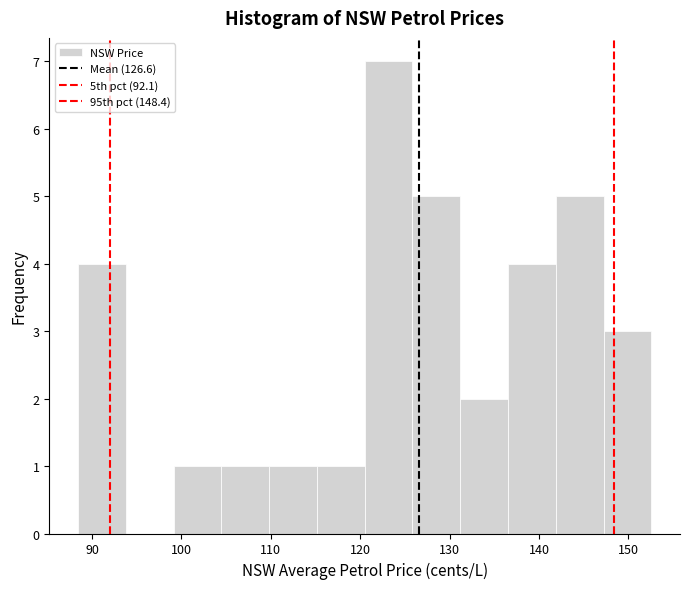

Reading left to right, list every bar in this chart as the range it spans on the x-axis followed by its height. Neither the bar edges nor the heights are printed on the chart, so give them approximately, as read against the axes.

88 to 94: 4
94 to 99: 0
99 to 104: 1
104 to 110: 1
110 to 115: 1
115 to 120: 1
120 to 126: 7
126 to 131: 5
131 to 137: 2
137 to 142: 4
142 to 147: 5
147 to 153: 3